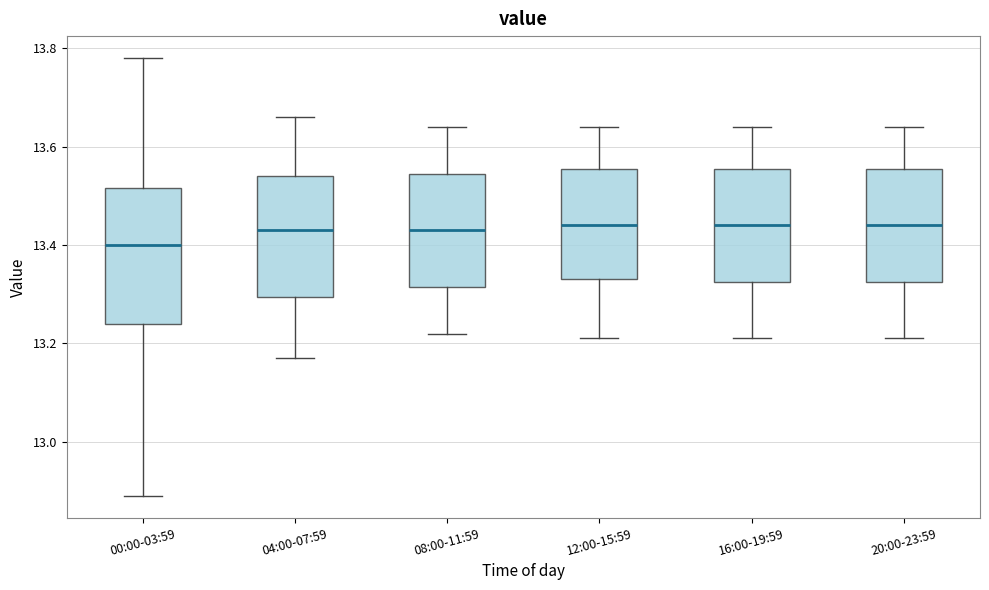

Where is the upper edge of the box for 12:00-15:59 on the y-axis? The values are not printed on the chart, so give them approximately, as read against the axis.

13.56